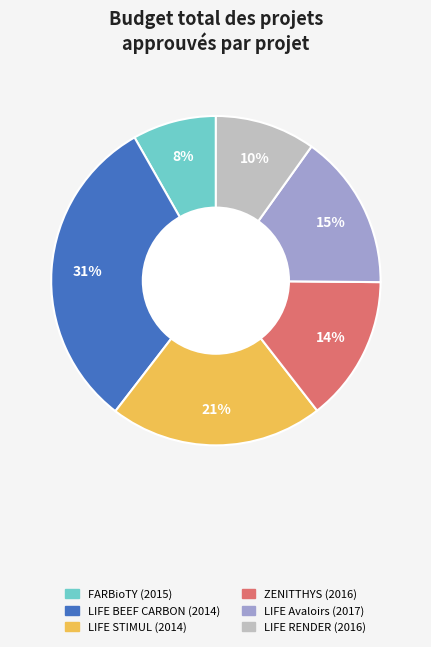

To the nearest percent, what is the difference between the largest and smallest slice percentages?

23%